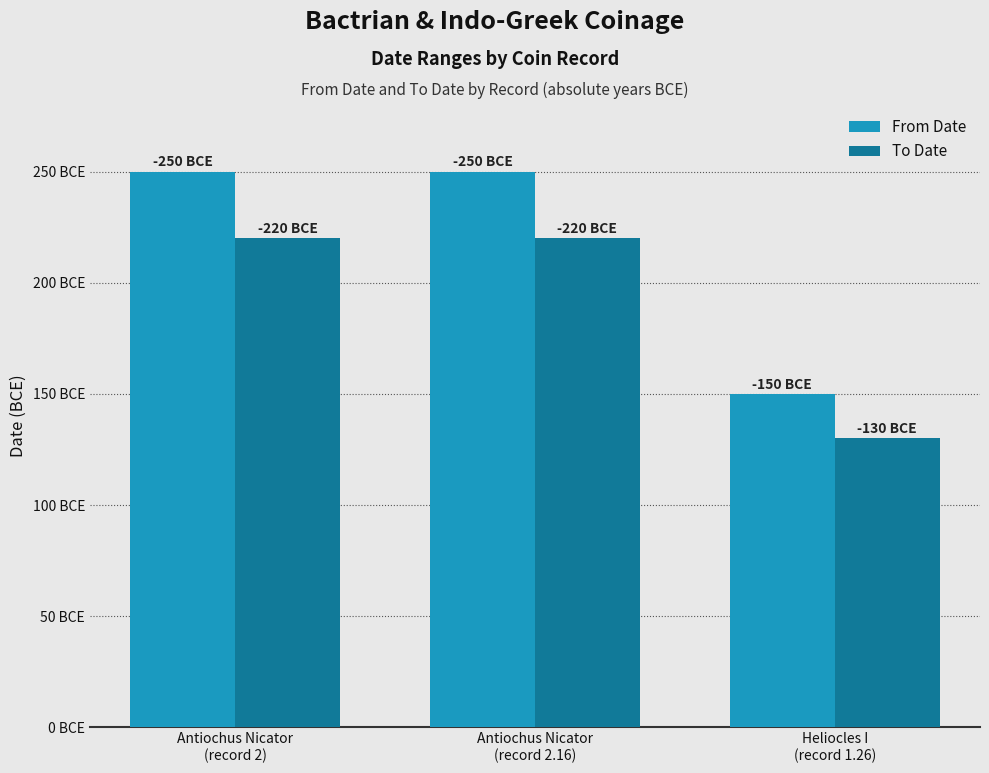

What are all the series names shown in the legend?

From Date, To Date